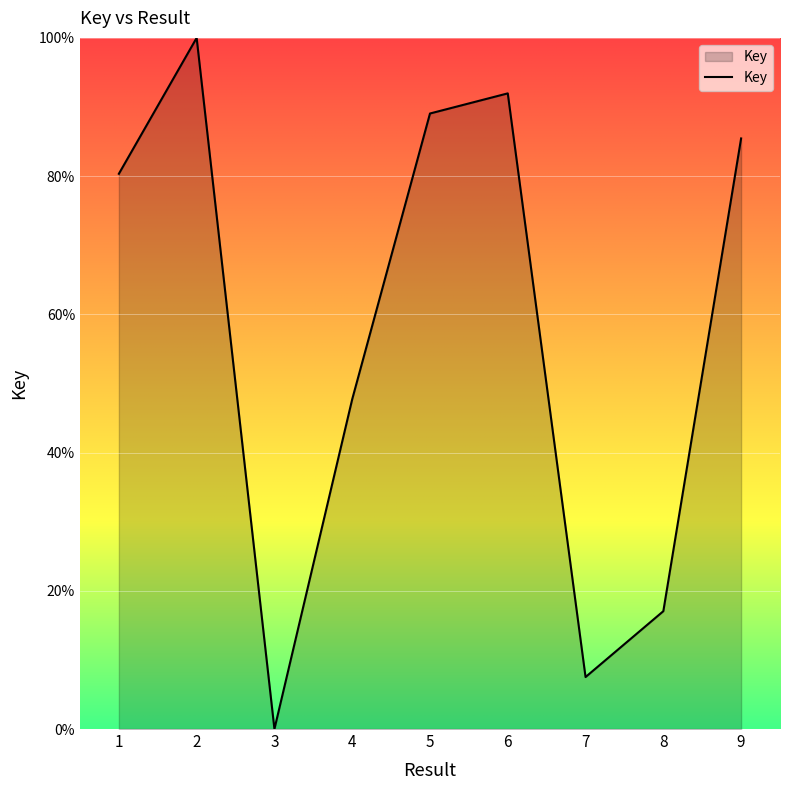

At which label is the value closest to 50?

4